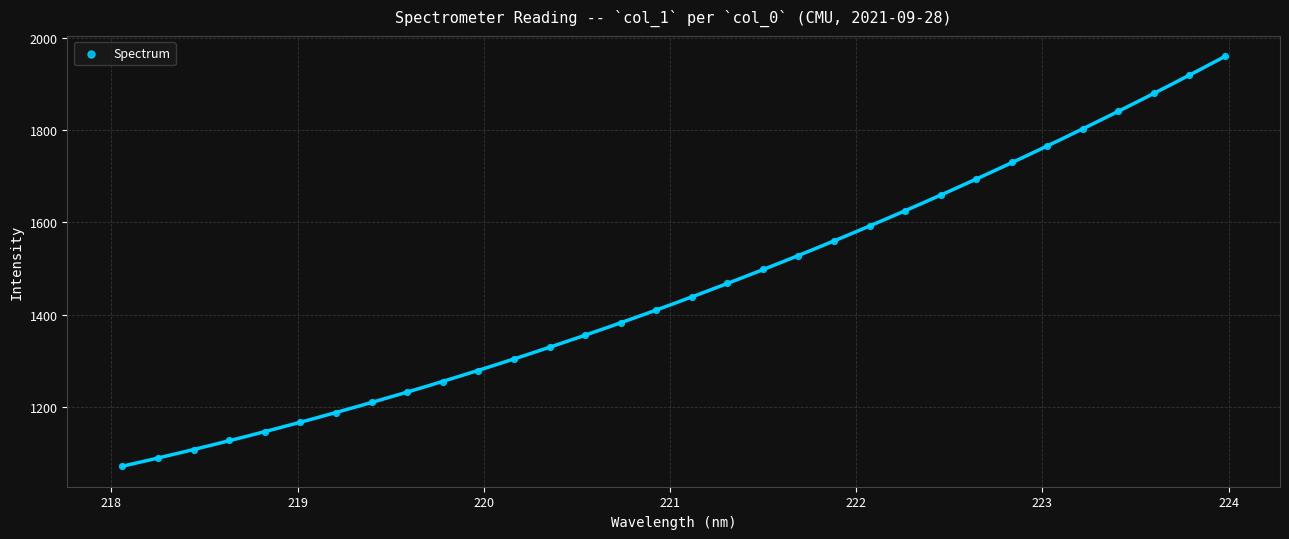

What is the range of Y values (max minus min)?

887.7